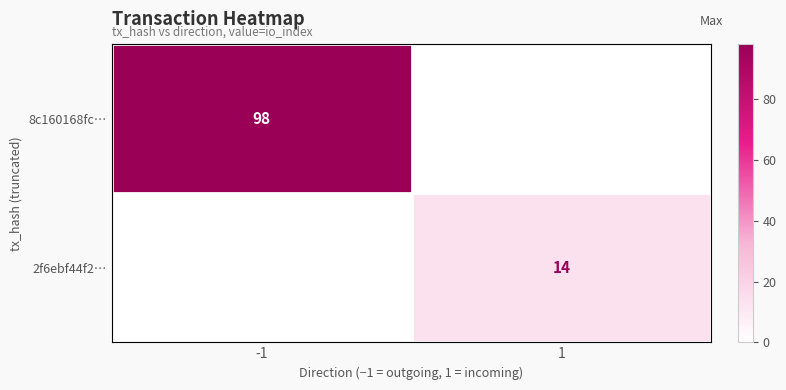

The value of 8c160168fc… at -1 is 98. True or false?

True